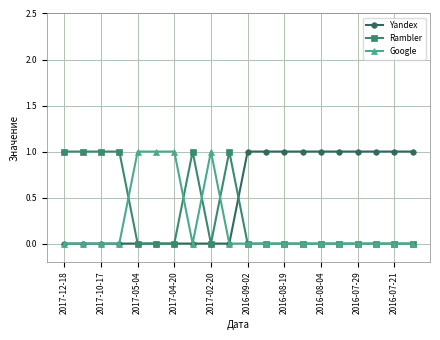

List the series in order of their overall mean, lowest first.

Google, Rambler, Yandex